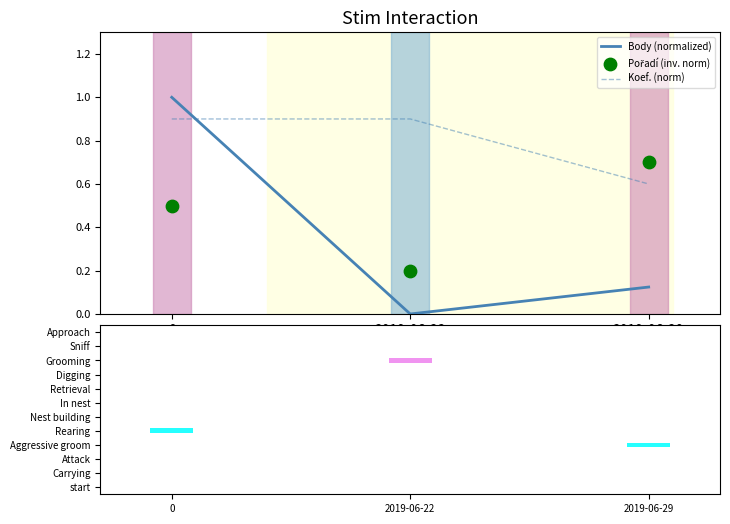

Is the value of Pořadí (inv. norm) at 2019-06-22 greater than the value of Body (normalized) at 0?

No